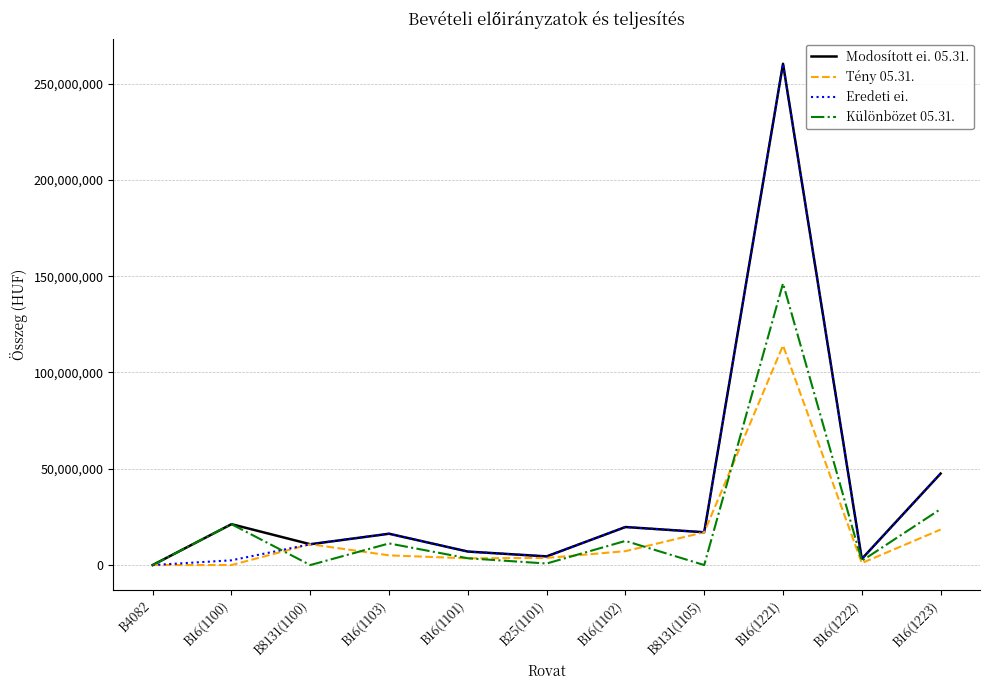

At which category does the chart reach its peak across all series?

B16(1221)